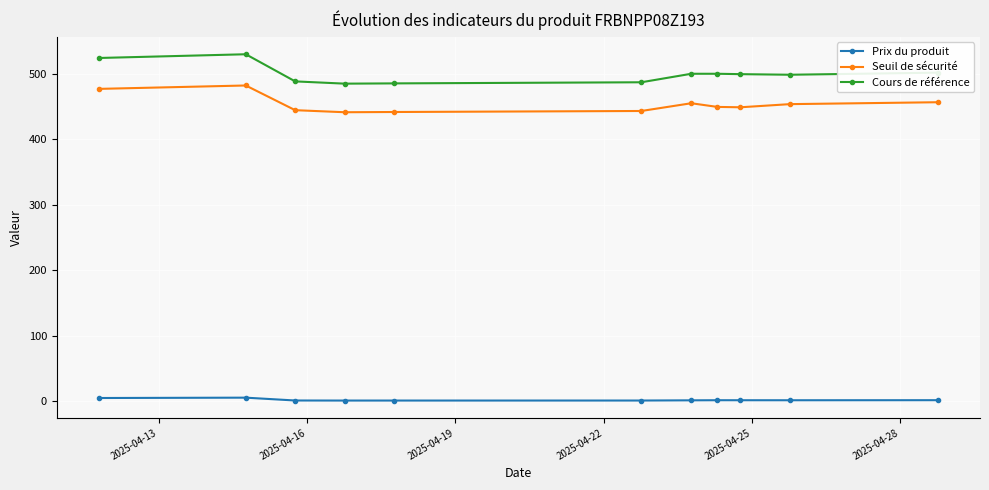

Which series has the largest total across all categories?

Cours de référence